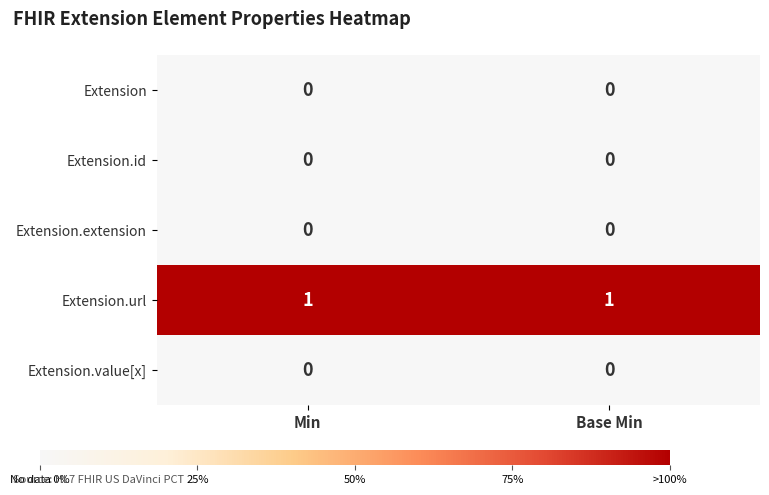

Which series has the largest total across all categories?

Extension.url